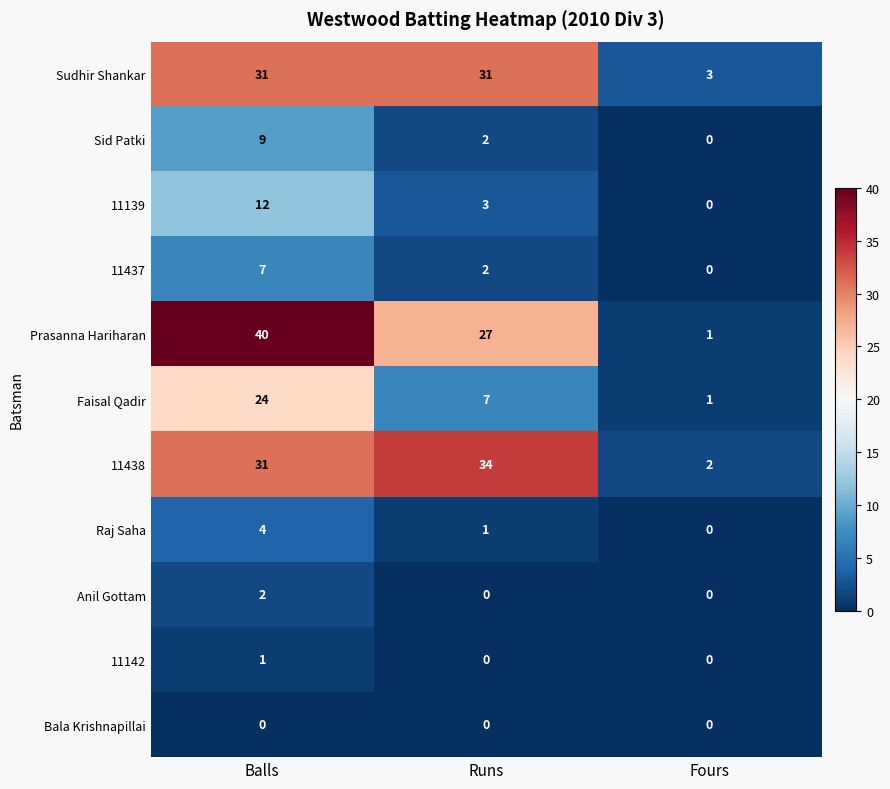

What is the total value across all series at Fours?

7